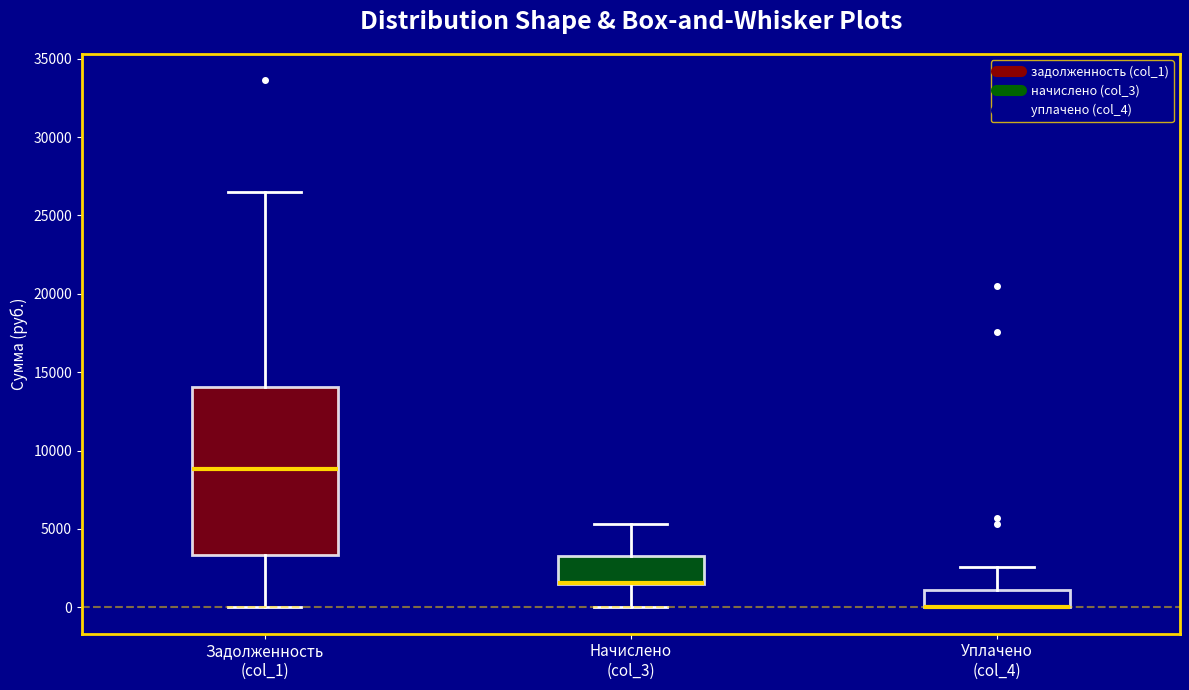

Which box is the tallest, from its lower edge to its upper edge?

Задолженность (col_1)